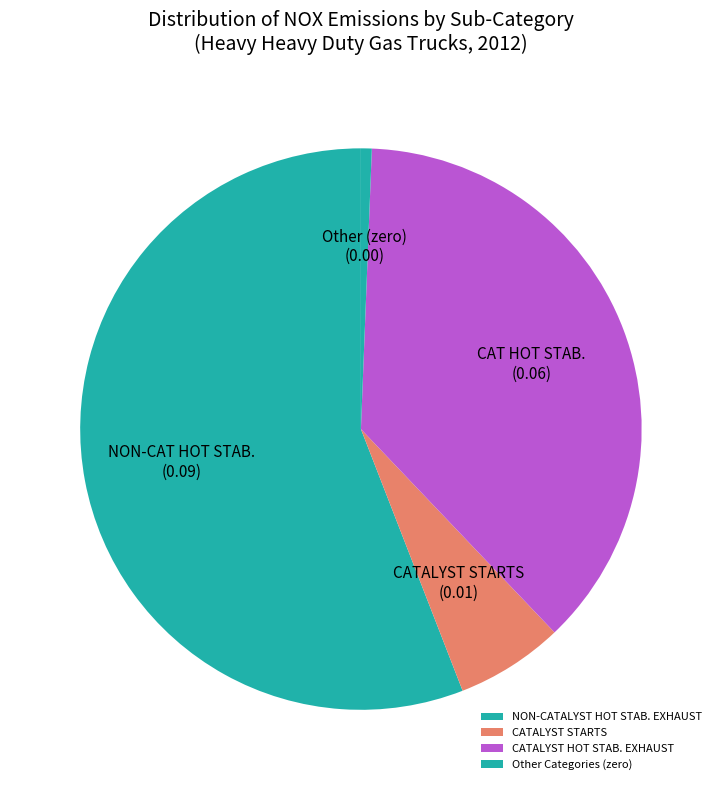

Which category has the smallest portion of the pie?

Other Categories (zero)